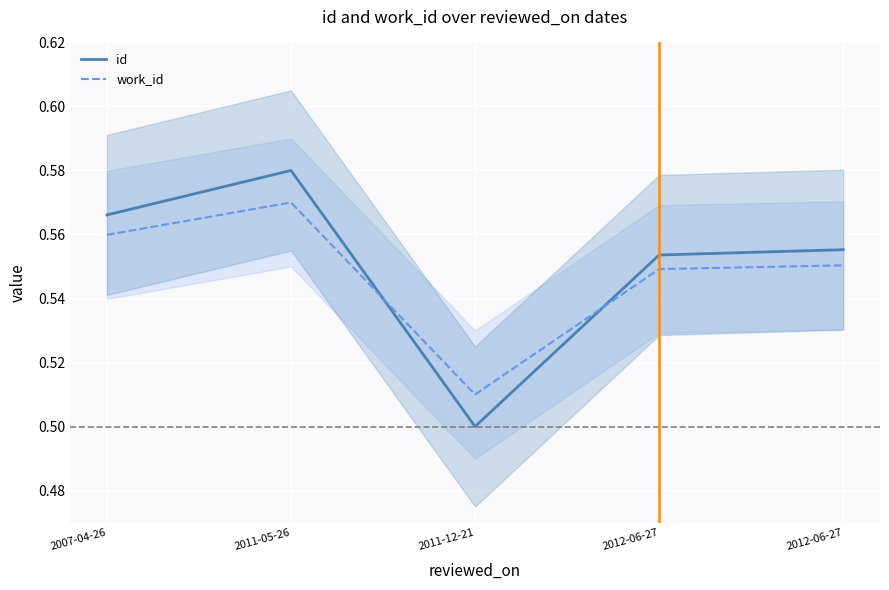

What is the total value across all series at 2012-06-27?

1.1